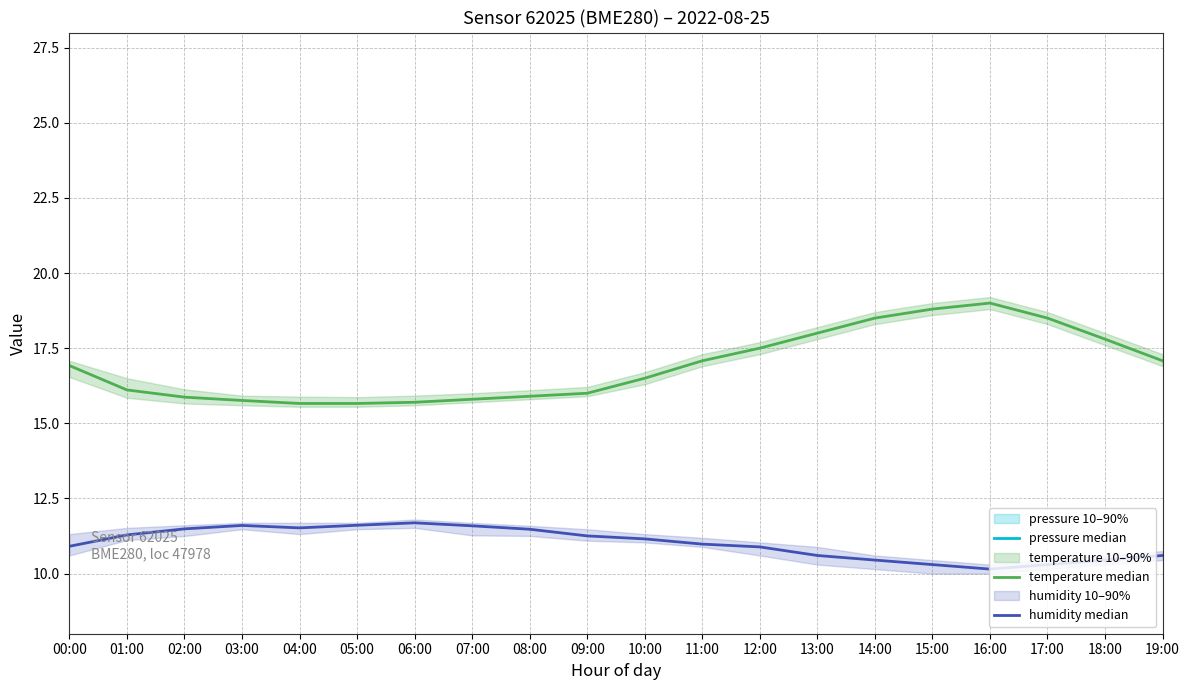

How many categories are shown in the chart?

20